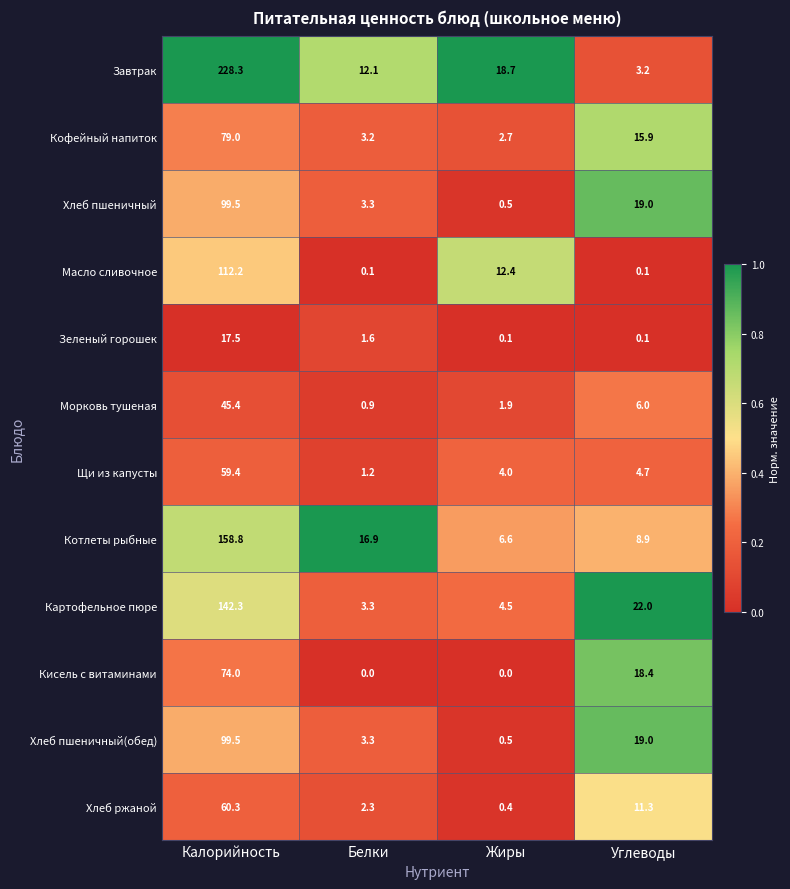

List the labels in order of Завтрак value, smallest first.

Углеводы, Белки, Жиры, Калорийность